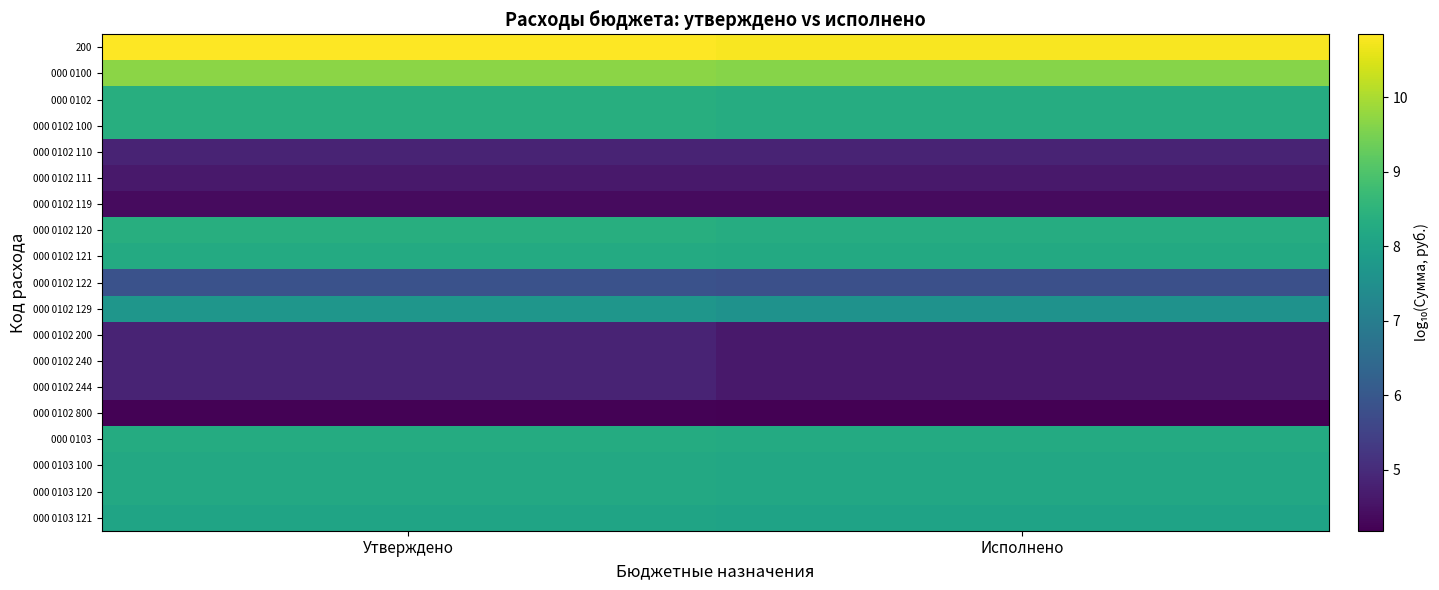

At which category does the chart reach its minimum across all series?

Исполнено